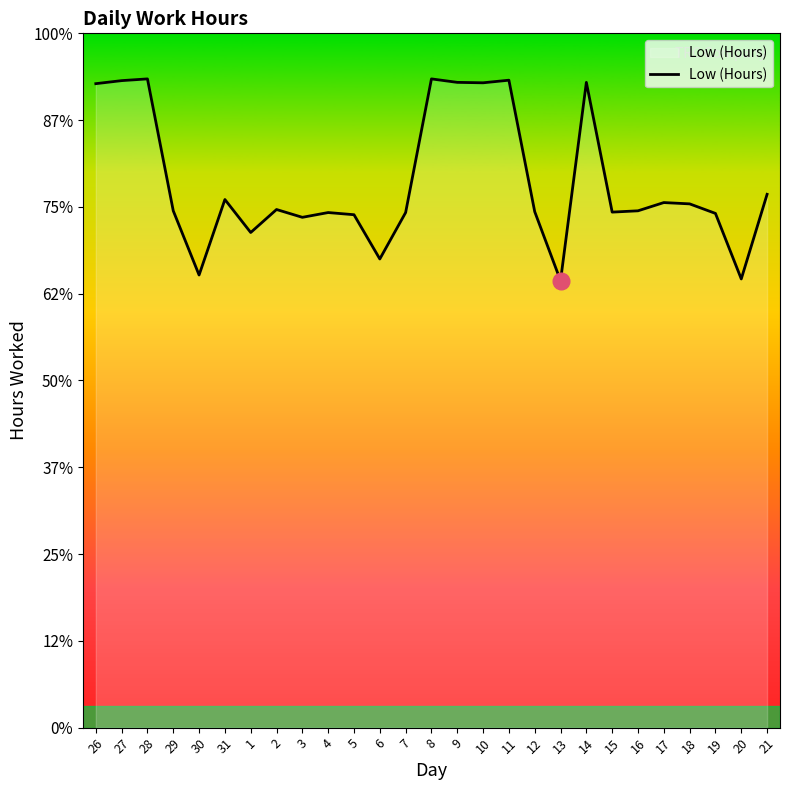

What is the label of the 19th point from the right?

3